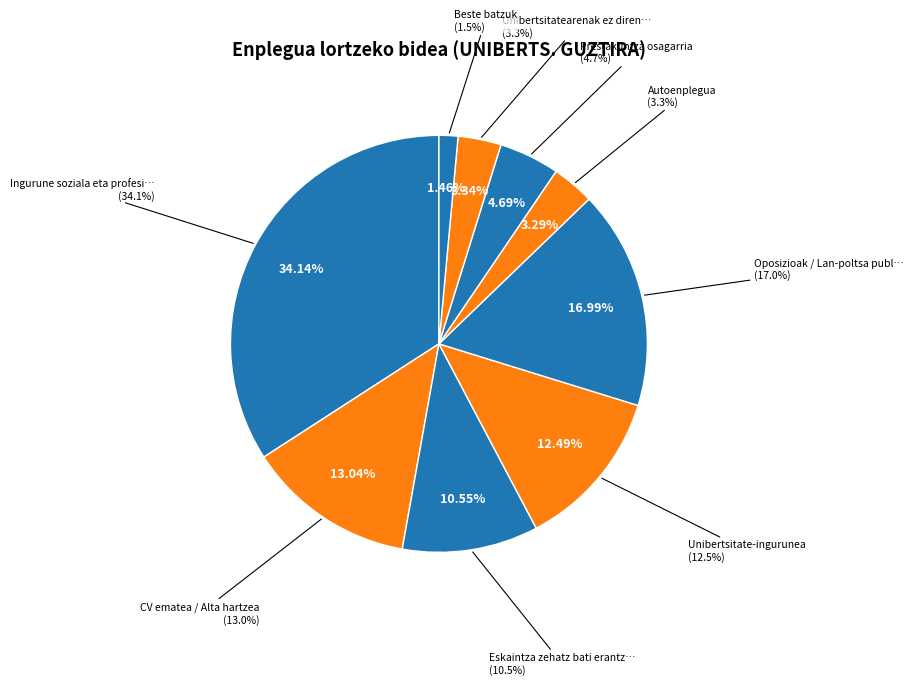

True or false: Oposizioak / Lan-poltsa publikoa accounts for 24% of the total.

False